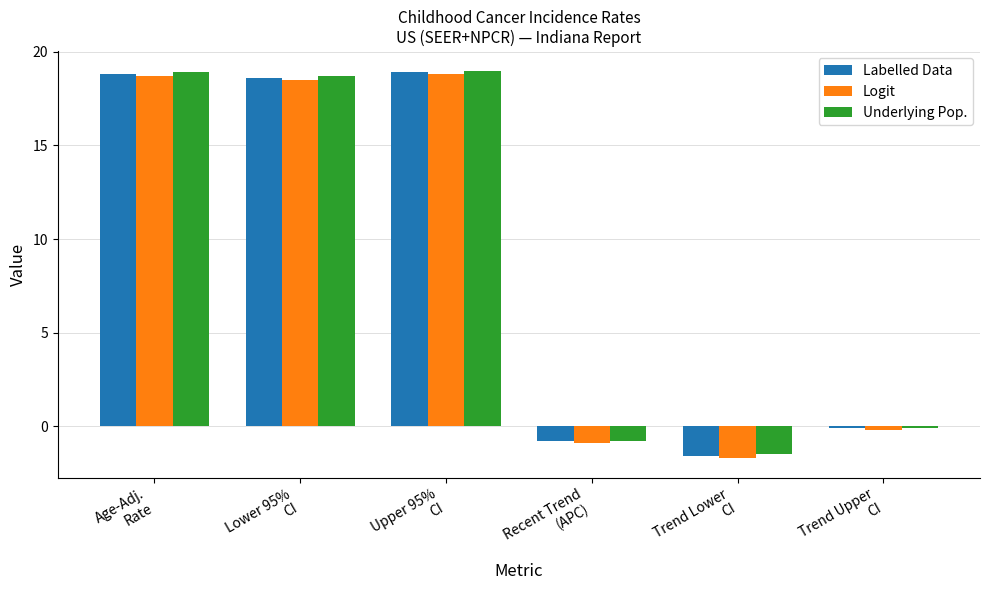

What is the sum of all Logit values?

53.2